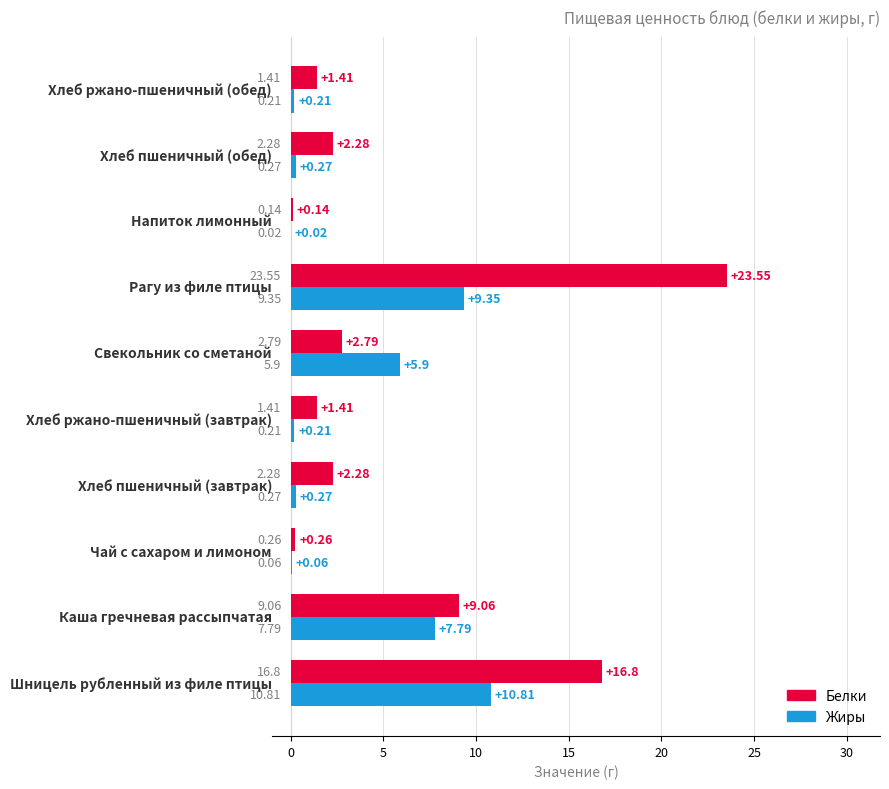

What is the sum of all Жиры values?

34.9